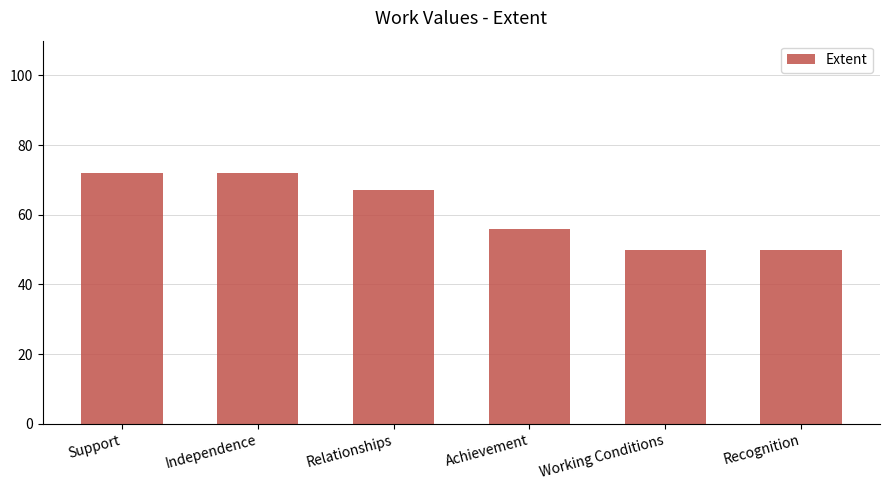

What is the difference between the maximum and second lowest values?

22